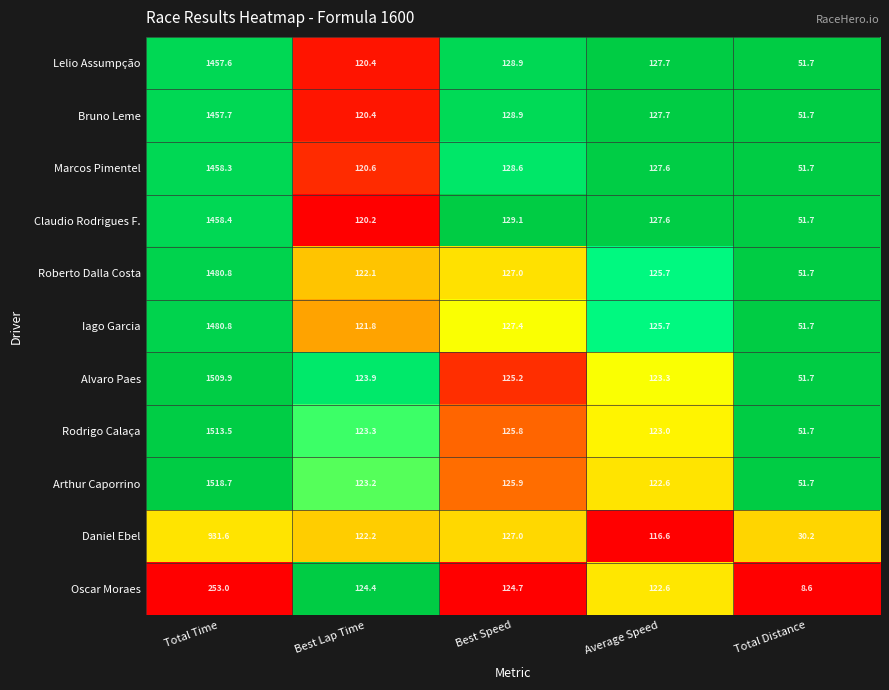

The value of Alvaro Paes at Best Speed is 125.2. True or false?

True